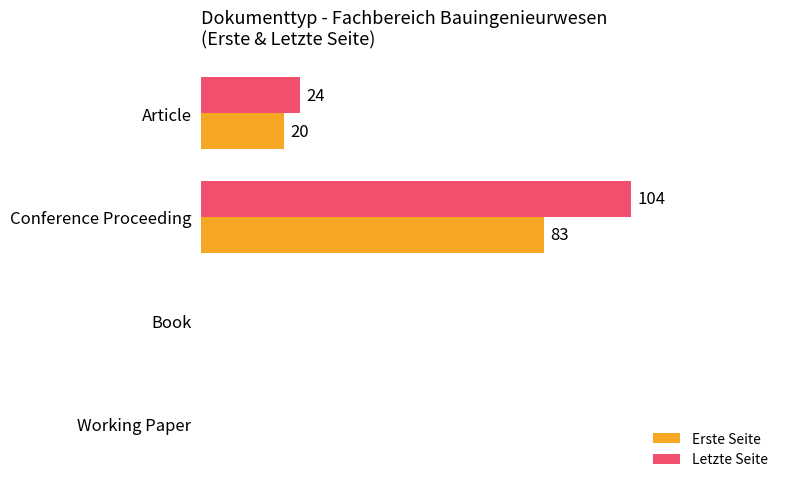

At which category is the sum across all series the highest?

Conference Proceeding